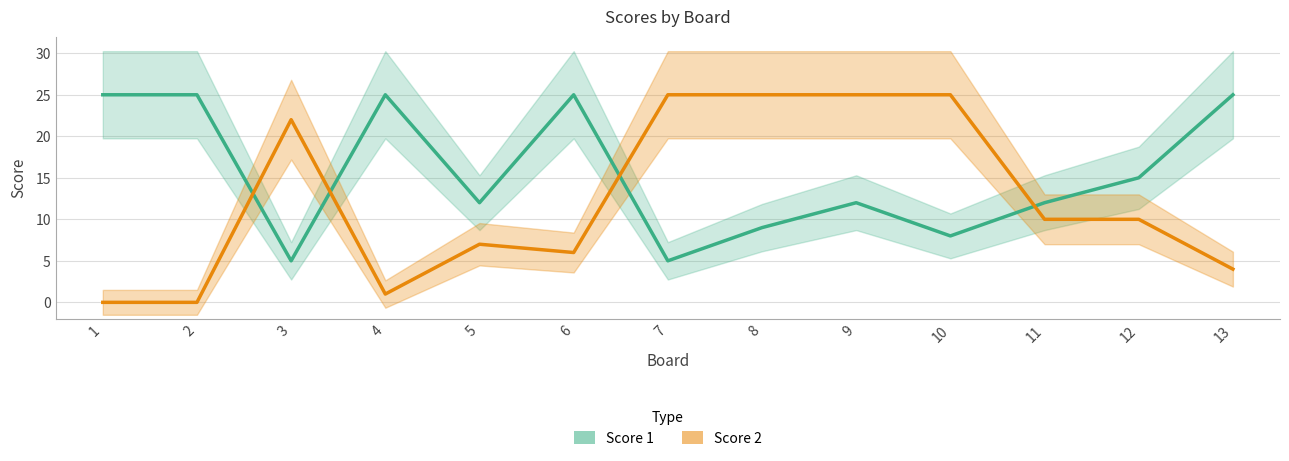

Is the value of Score 2 at 13 greater than the value of Score 1 at 3?

No